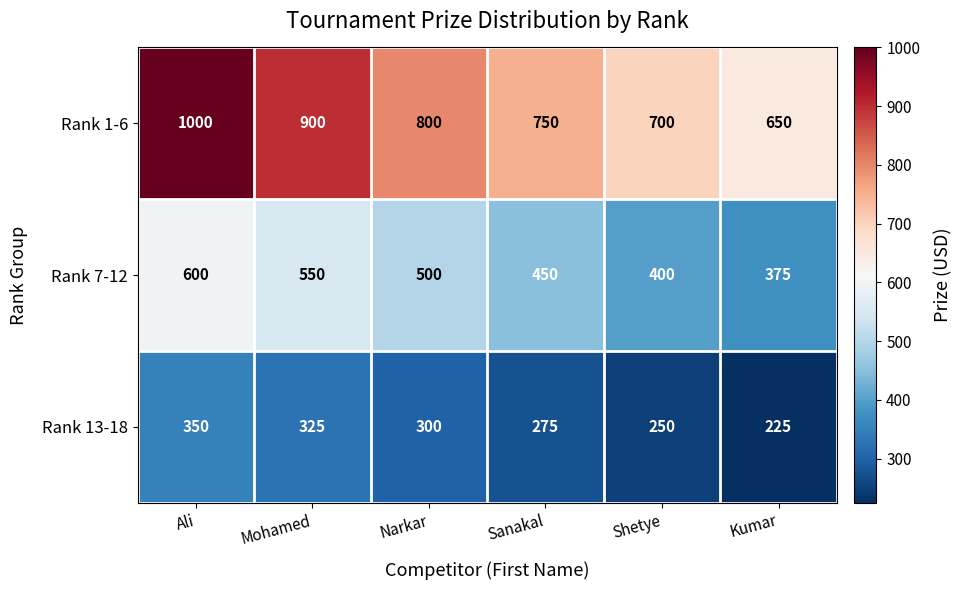

What is the approximate value of Rank 7-12 at Ali, to the nearest 5?

600